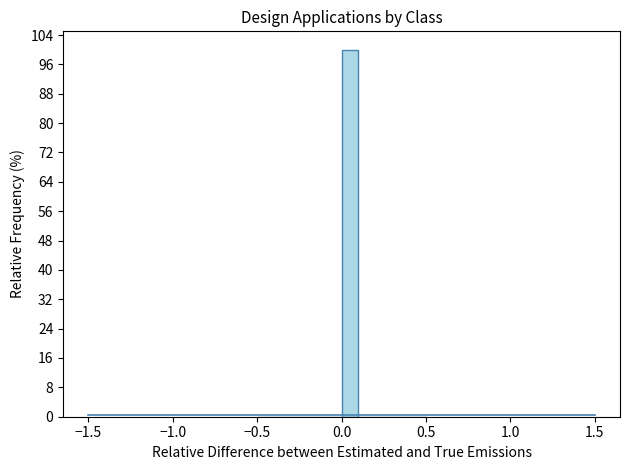

Around what value on the x-axis is the tallest bar? Give the approximate position of its centre, as read against the axis.

0.05